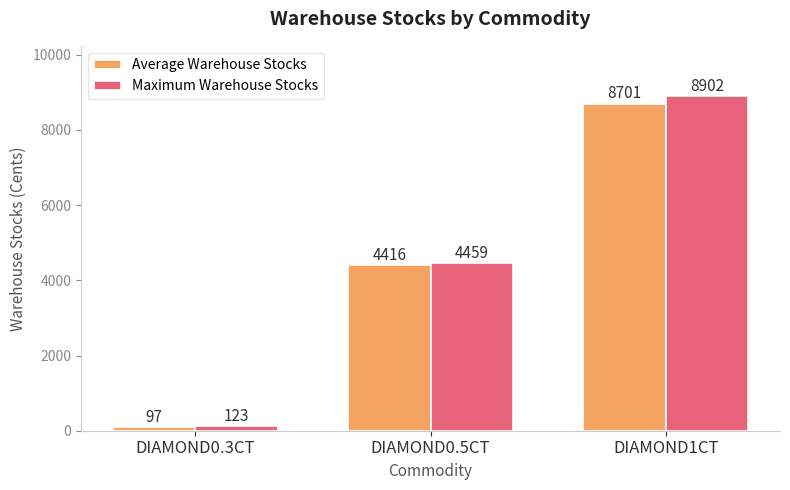

At which label does Average Warehouse Stocks reach its peak?

DIAMOND1CT